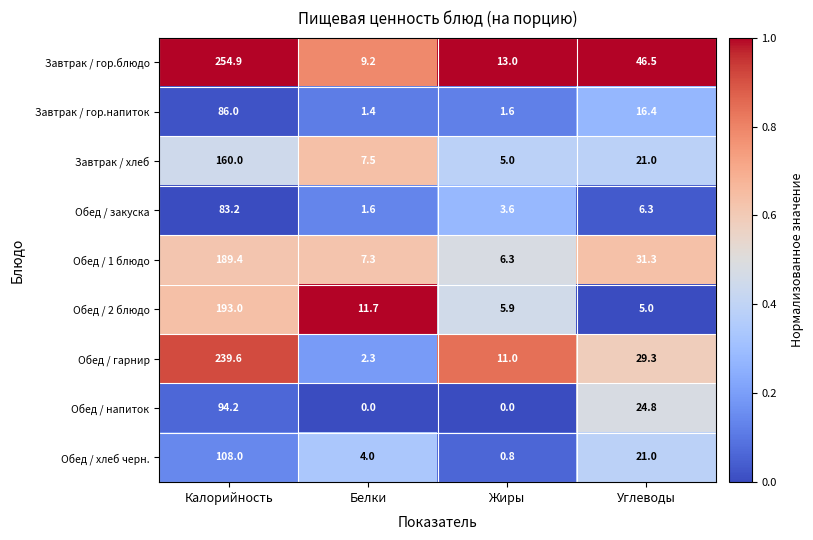

At which category is the sum across all series the highest?

Калорийность